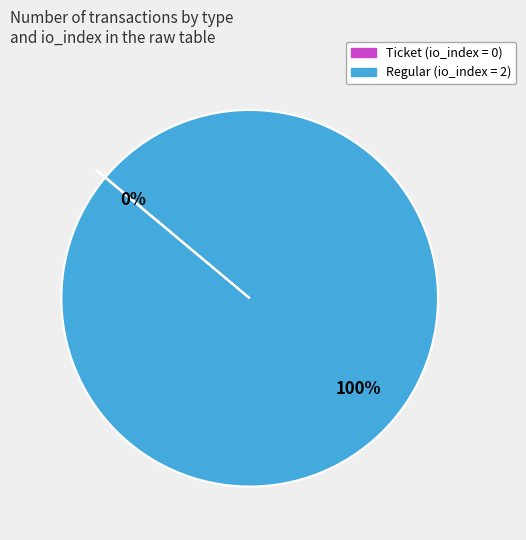

Is there any slice that represents more than half of the pie?

Yes